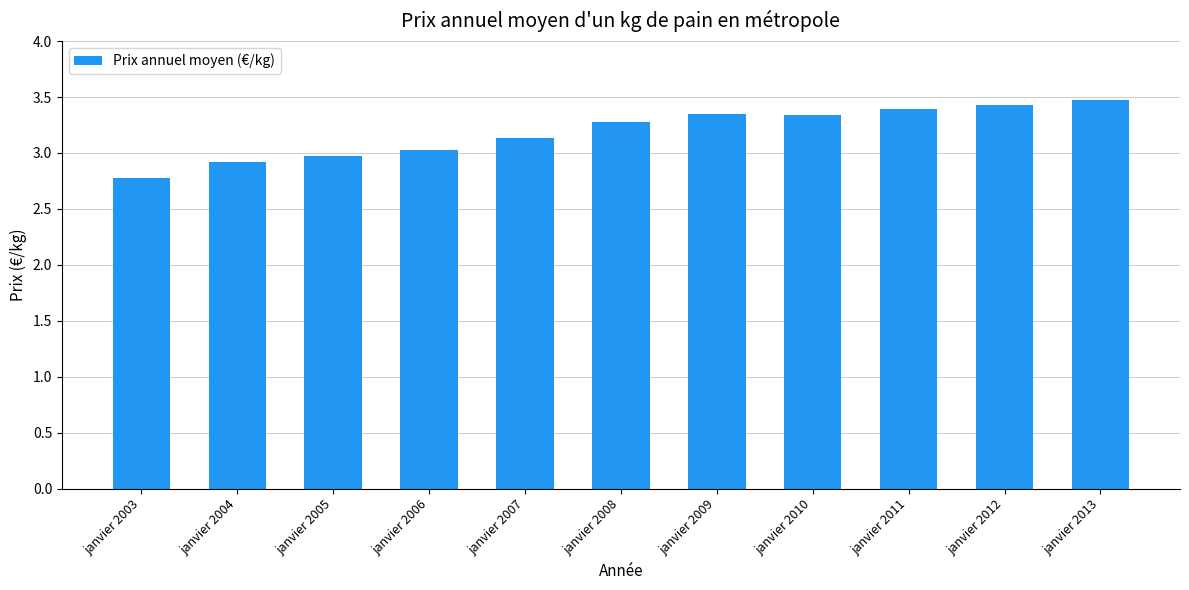

What is the greatest value displayed?

3.5